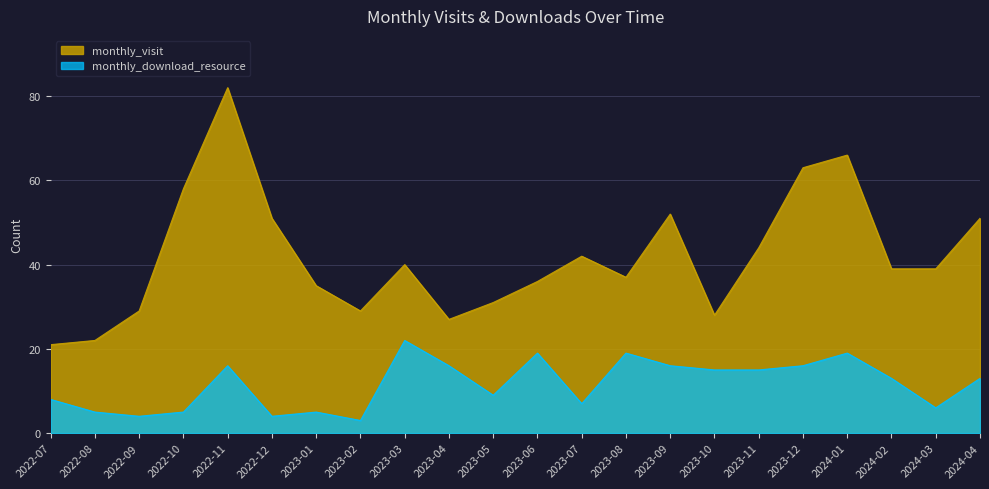

Reading right to left, list all the values displayed in this chart.

monthly_visit: 2024-04=51	2024-03=39	2024-02=39	2024-01=66	2023-12=63	2023-11=44	2023-10=28	2023-09=52	2023-08=37	2023-07=42	2023-06=36	2023-05=31	2023-04=27	2023-03=40	2023-02=29	2023-01=35	2022-12=51	2022-11=82	2022-10=58	2022-09=29	2022-08=22	2022-07=21
monthly_download_resource: 2024-04=13	2024-03=6	2024-02=13	2024-01=19	2023-12=16	2023-11=15	2023-10=15	2023-09=16	2023-08=19	2023-07=7	2023-06=19	2023-05=9	2023-04=16	2023-03=22	2023-02=3	2023-01=5	2022-12=4	2022-11=16	2022-10=5	2022-09=4	2022-08=5	2022-07=8